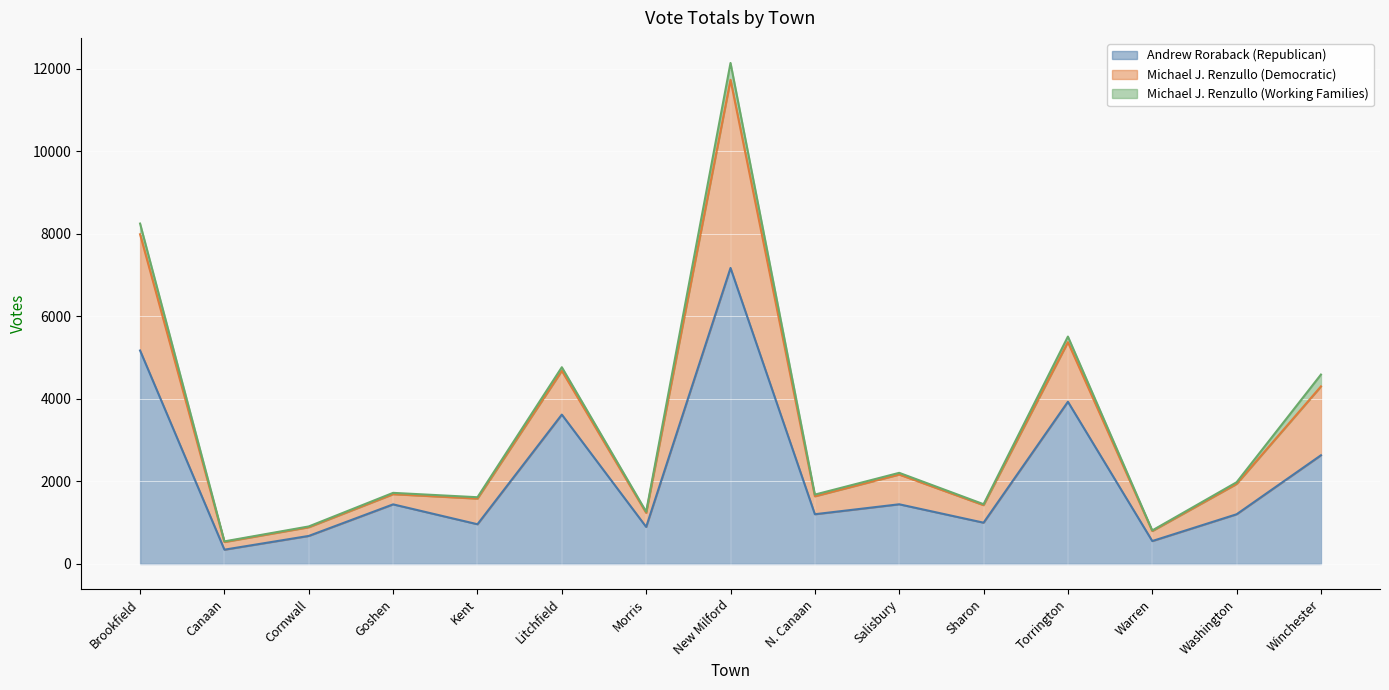

Between Canaan and Sharon, which is larger?

Sharon